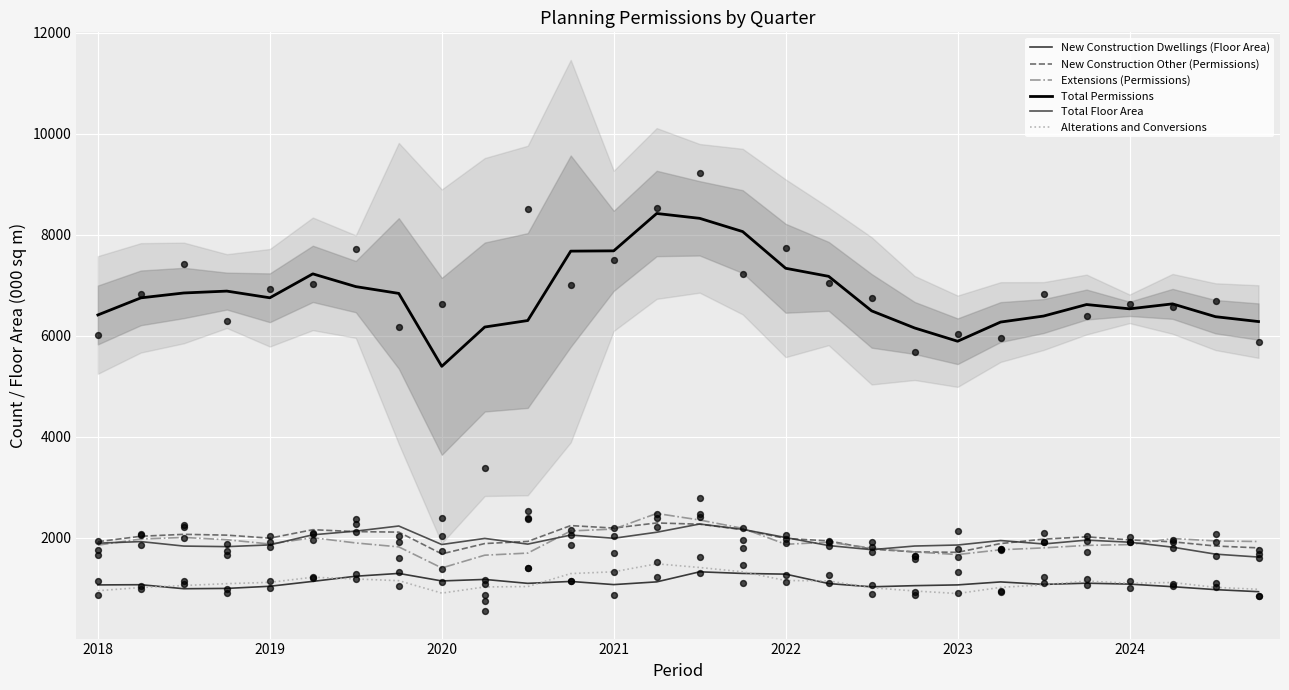

What is the minimum value for Extensions (Permissions)?

1407.0